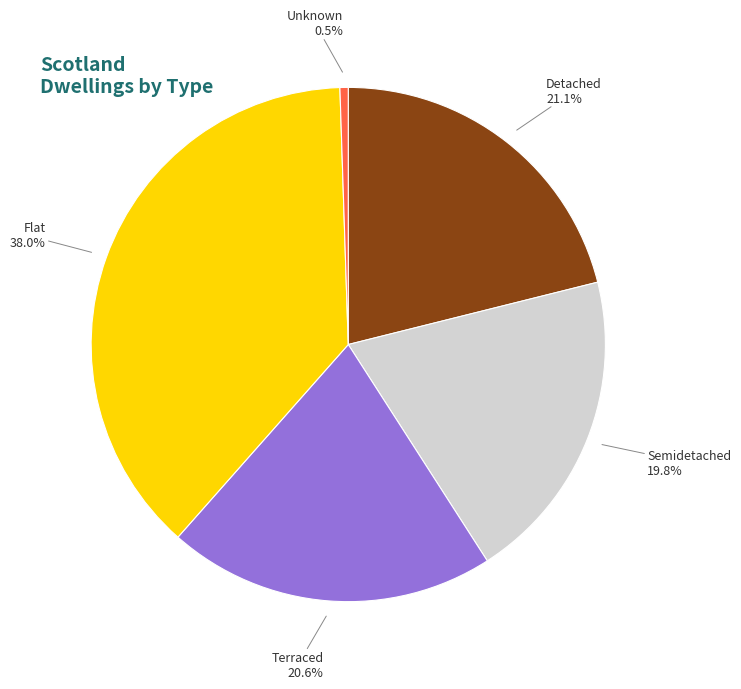

Does any single category account for the majority?

No